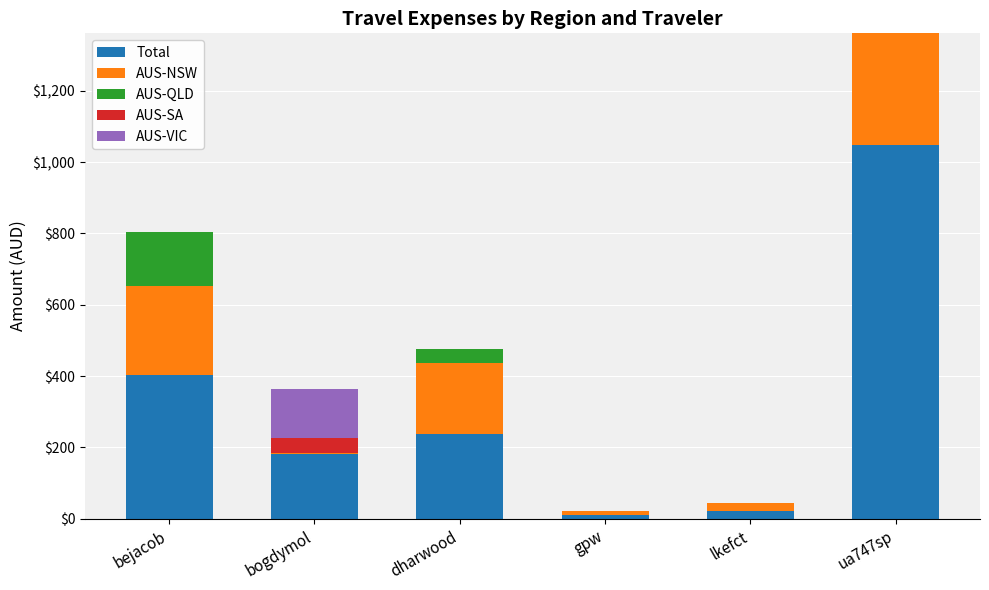

Is the value of AUS-NSW at lkefct greater than the value of Total at gpw?

Yes